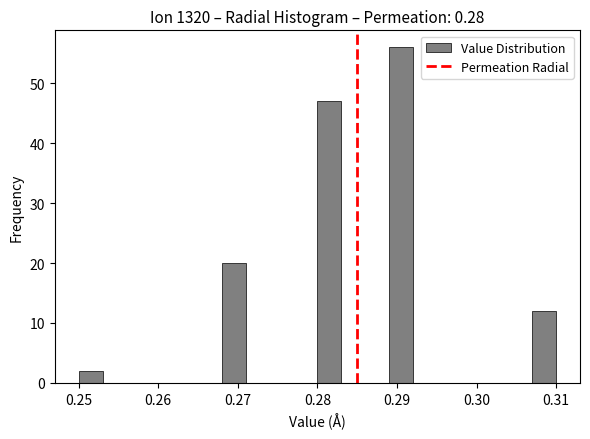

Around what value on the x-axis is the tallest bar? Give the approximate position of its centre, as read against the axis.

0.291